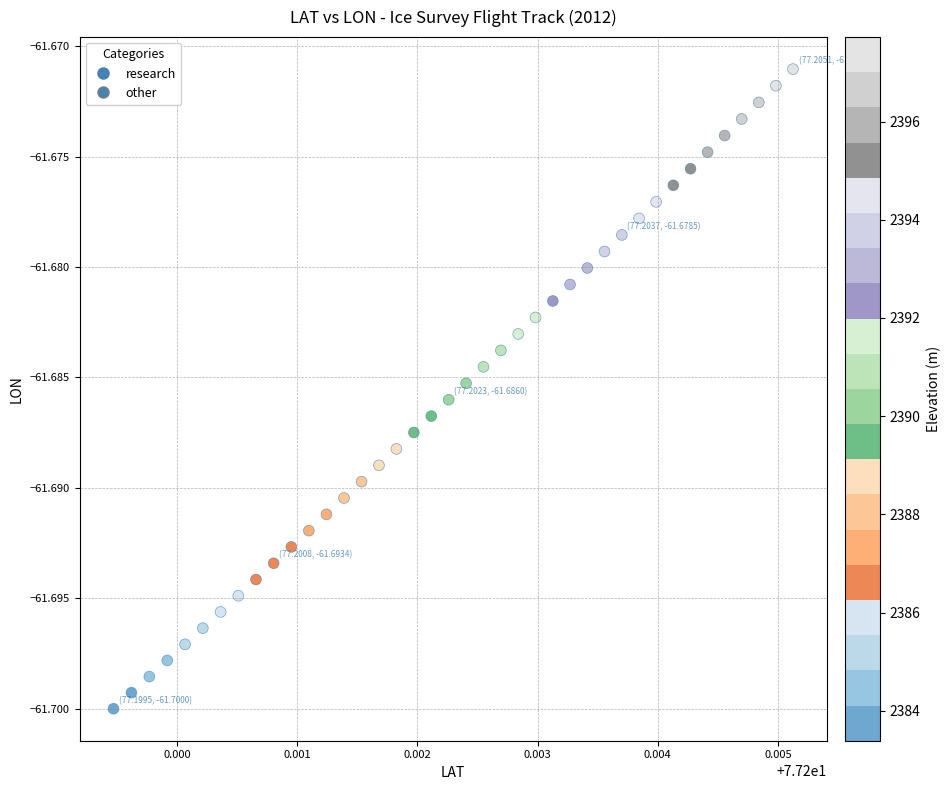

How many data points are displayed?

40